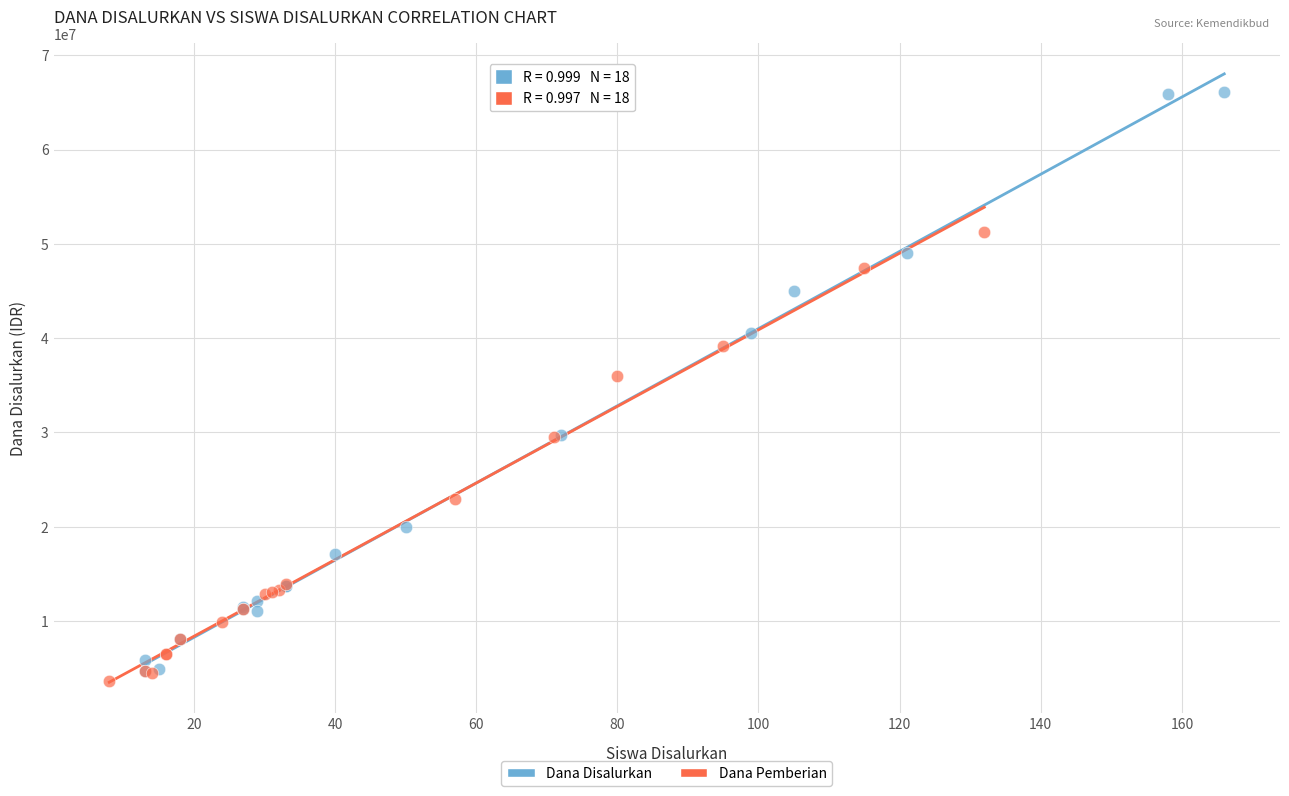

Which series contains the highest Y value?

Dana Disalurkan